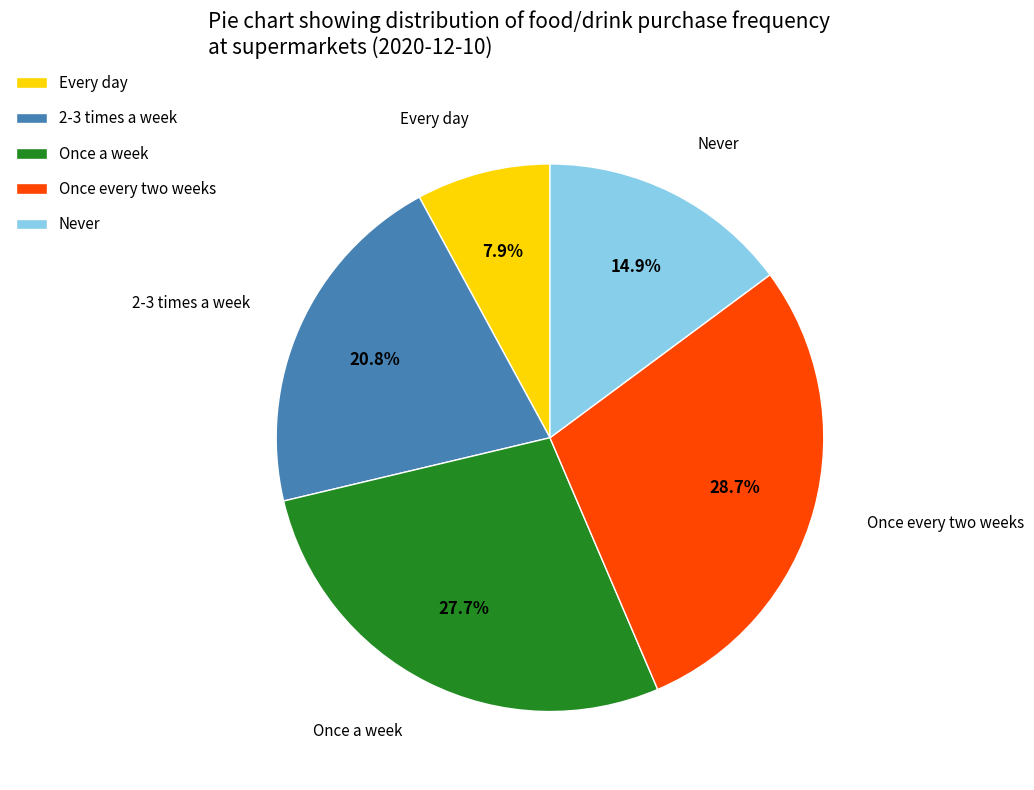

Between Once a week and Every day, which is larger?

Once a week